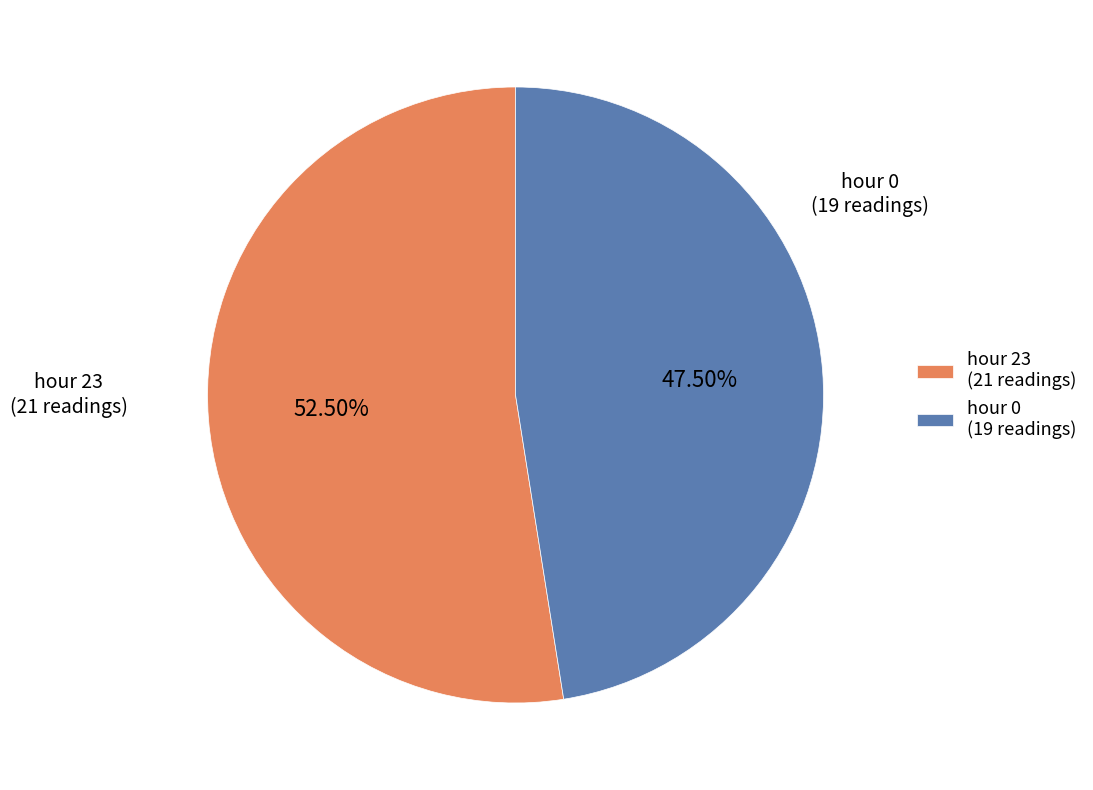

Between hour 0 and hour 23, which is larger?

hour 23